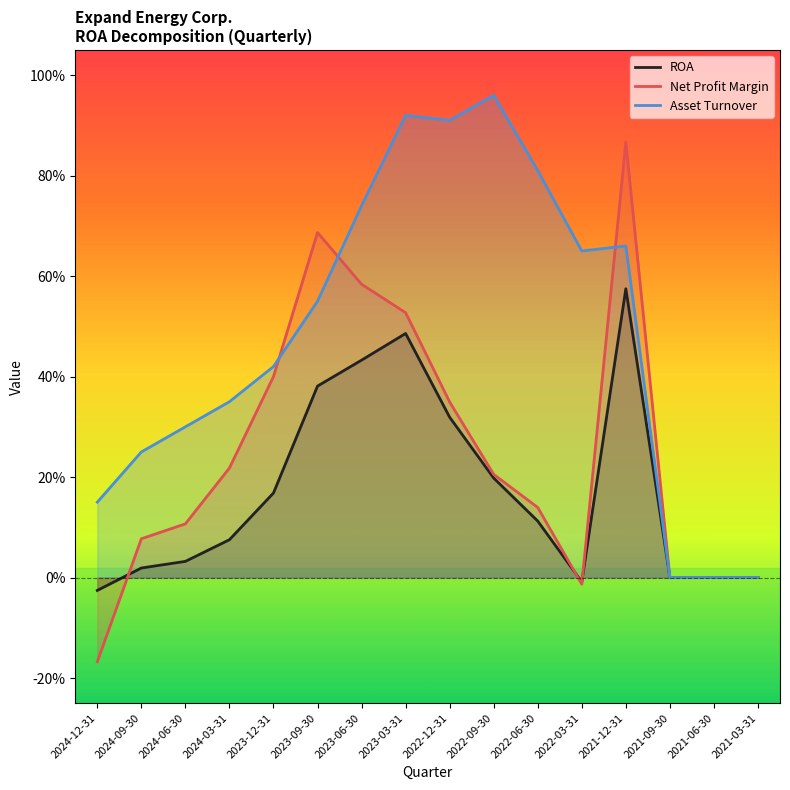

Which series ends up on top after the final intersection of Asset Turnover and Net Profit Margin?

Net Profit Margin